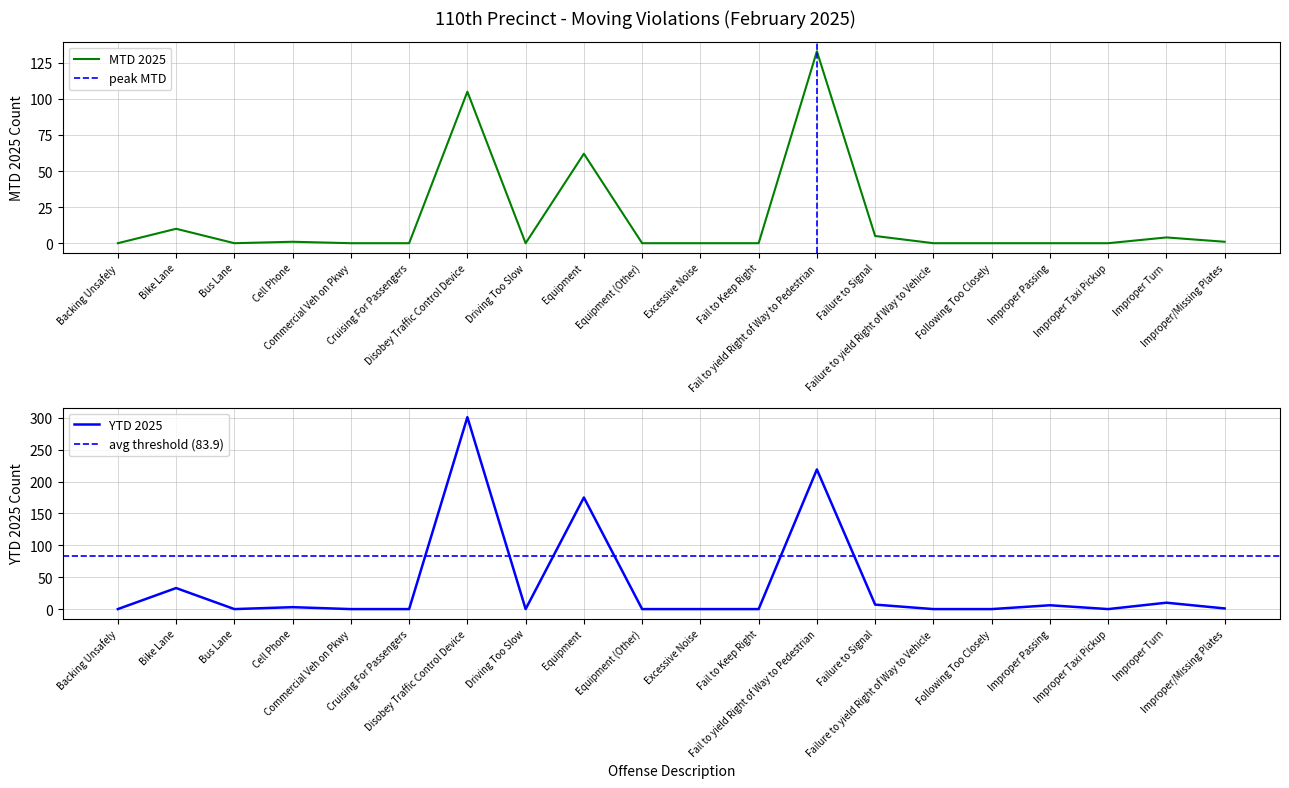

True or false: YTD 2025 and MTD 2025 intersect in this chart.

False